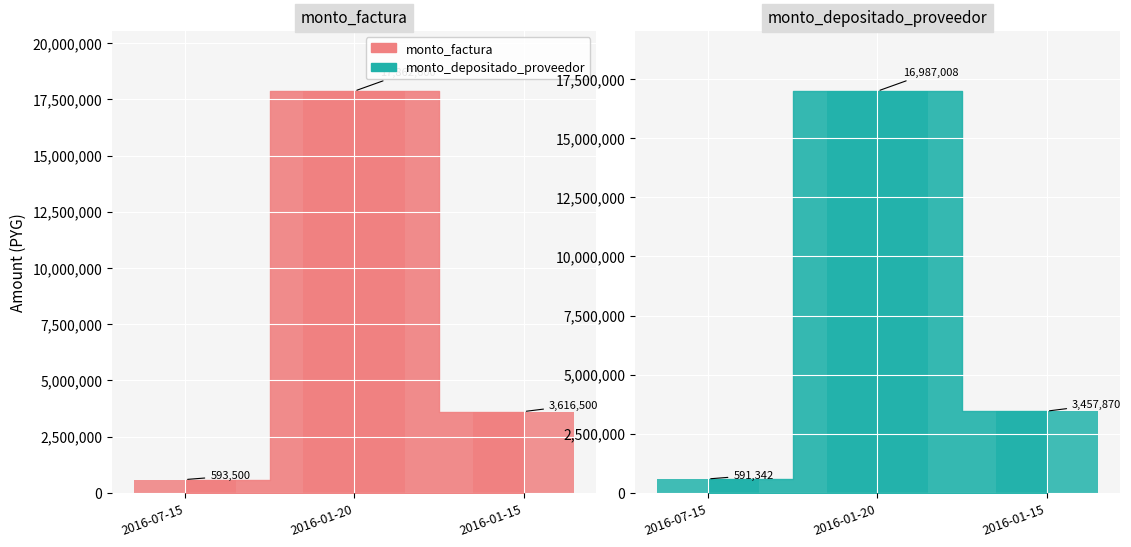

What is the value of the monto_depositado_proveedor bar at the 1st from the left?

591342